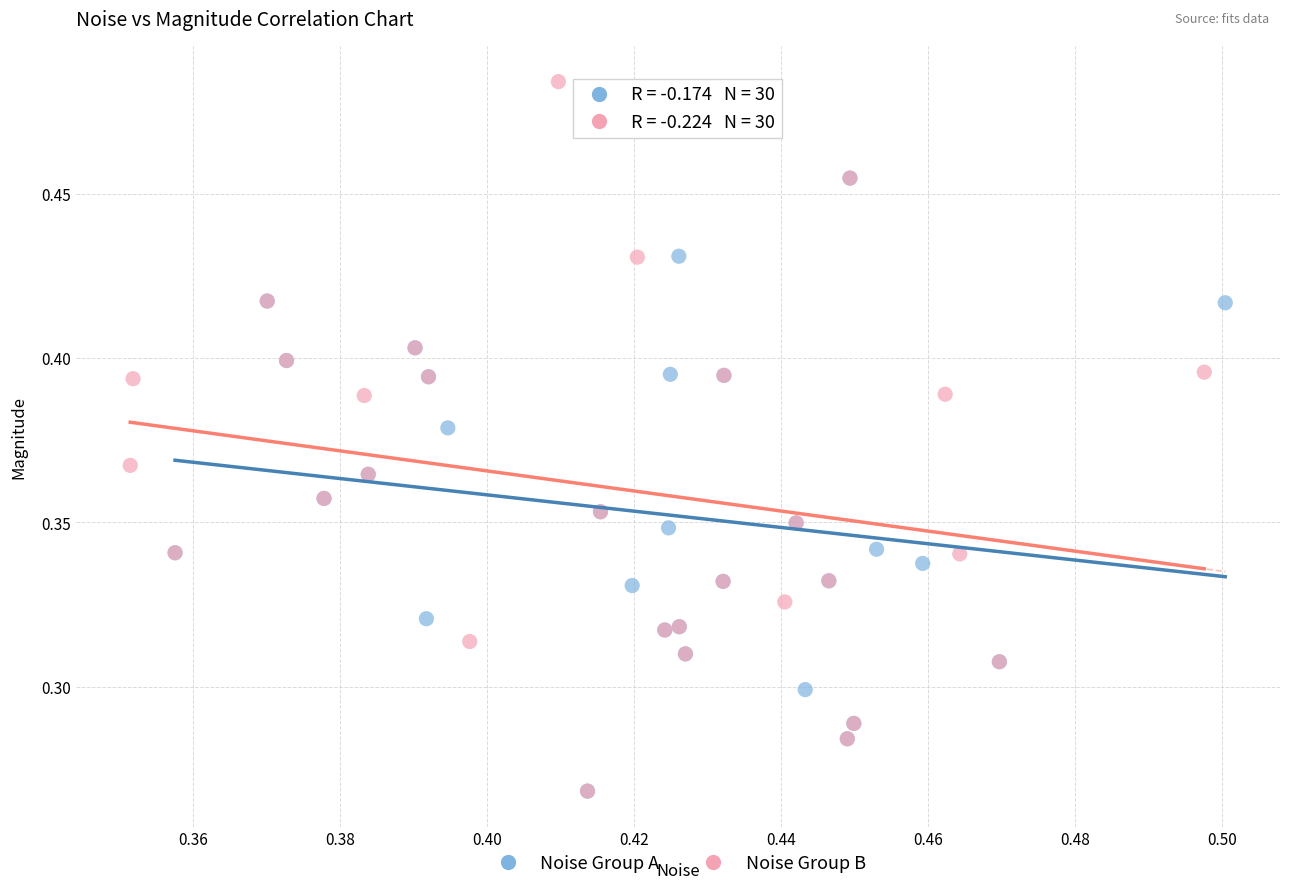

Which series has the widest spread of Y values?

Noise Group B